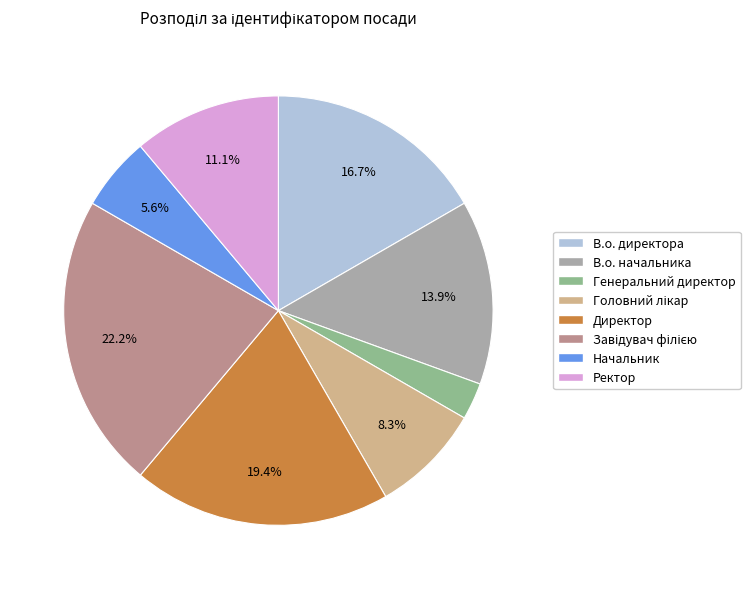

Is it true that Генеральний директор is 3% of the pie?

True